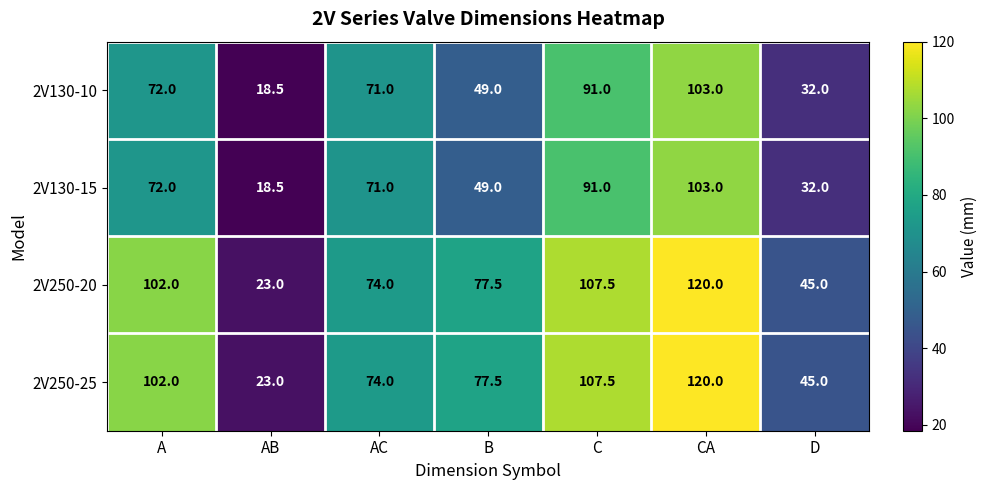

What is the difference between the highest and lowest values at A?

30.0